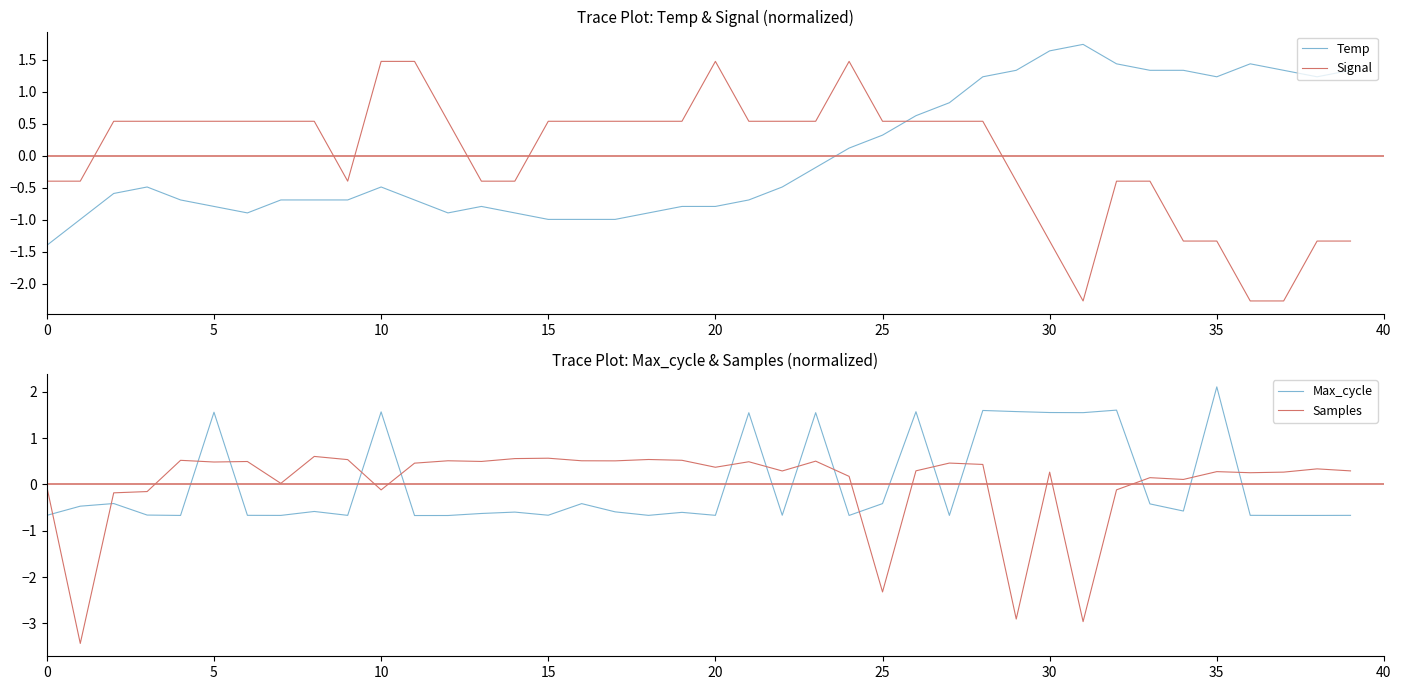

Reading left to right, extract all data points from this chart.

Temp: -1.4	-1.0	-0.6	-0.5	-0.7	-0.8	-0.9	-0.7	-0.7	-0.7	-0.5	-0.7	-0.9	-0.8	-0.9	-1.0	-1.0	-1.0	-0.9	-0.8	-0.8	-0.7	-0.5	-0.2	0.1	0.3	0.6	0.8	1.2	1.3	1.6	1.7	1.4	1.3	1.3	1.2	1.4	1.3	1.2	1.3
Signal: -0.4	-0.4	0.5	0.5	0.5	0.5	0.5	0.5	0.5	-0.4	1.5	1.5	0.5	-0.4	-0.4	0.5	0.5	0.5	0.5	0.5	1.5	0.5	0.5	0.5	1.5	0.5	0.5	0.5	0.5	-0.4	-1.3	-2.3	-0.4	-0.4	-1.3	-1.3	-2.3	-2.3	-1.3	-1.3
Max_cycle: -0.7	-0.5	-0.4	-0.7	-0.7	1.6	-0.7	-0.7	-0.6	-0.7	1.6	-0.7	-0.7	-0.6	-0.6	-0.7	-0.4	-0.6	-0.7	-0.6	-0.7	1.5	-0.7	1.5	-0.7	-0.4	1.6	-0.7	1.6	1.6	1.6	1.5	1.6	-0.4	-0.6	2.1	-0.7	-0.7	-0.7	-0.7
Samples: -0.1	-3.4	-0.2	-0.2	0.5	0.5	0.5	0.0	0.6	0.5	-0.1	0.5	0.5	0.5	0.6	0.6	0.5	0.5	0.5	0.5	0.4	0.5	0.3	0.5	0.2	-2.3	0.3	0.5	0.4	-2.9	0.3	-3.0	-0.1	0.1	0.1	0.3	0.3	0.3	0.3	0.3